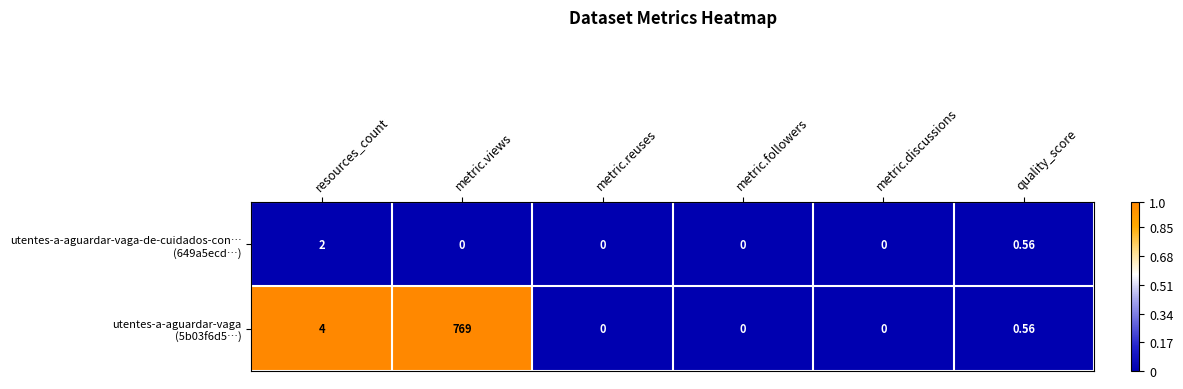

How many distinct data groups are displayed?

2